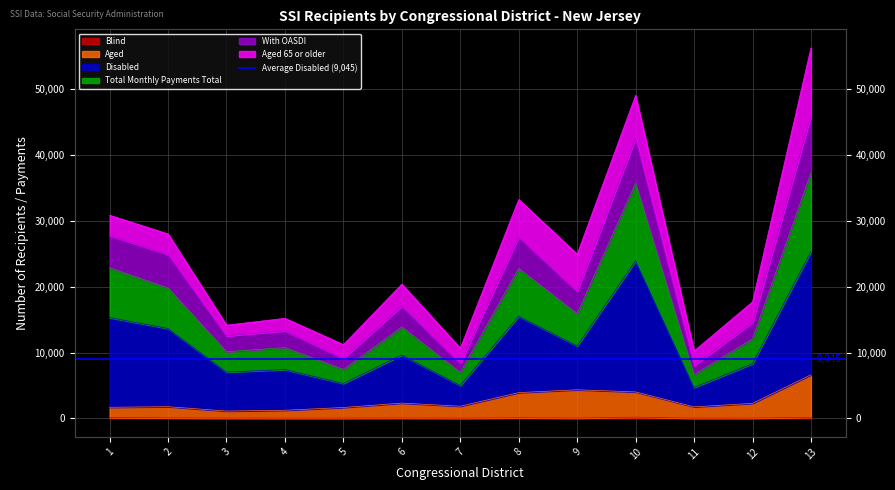

Count the number of categories in the chart.

13